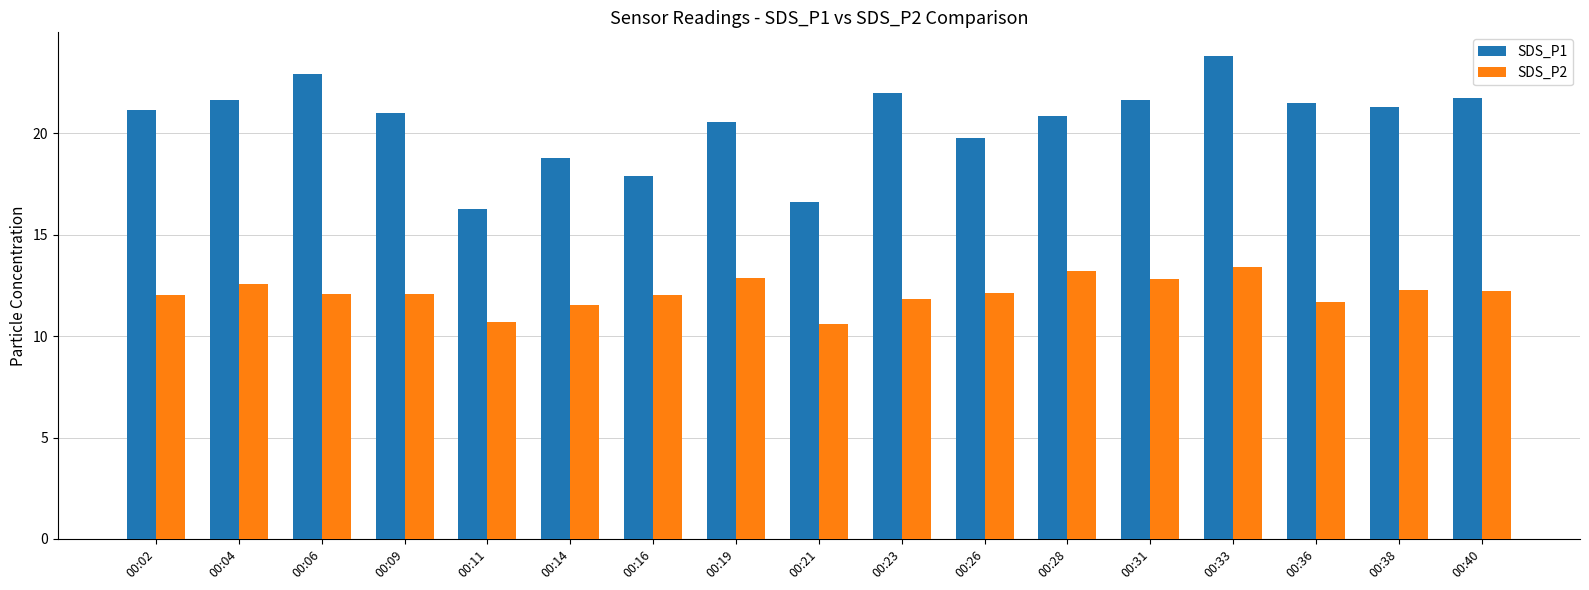

Rank the series by their average value, from highest to lowest.

SDS_P1, SDS_P2